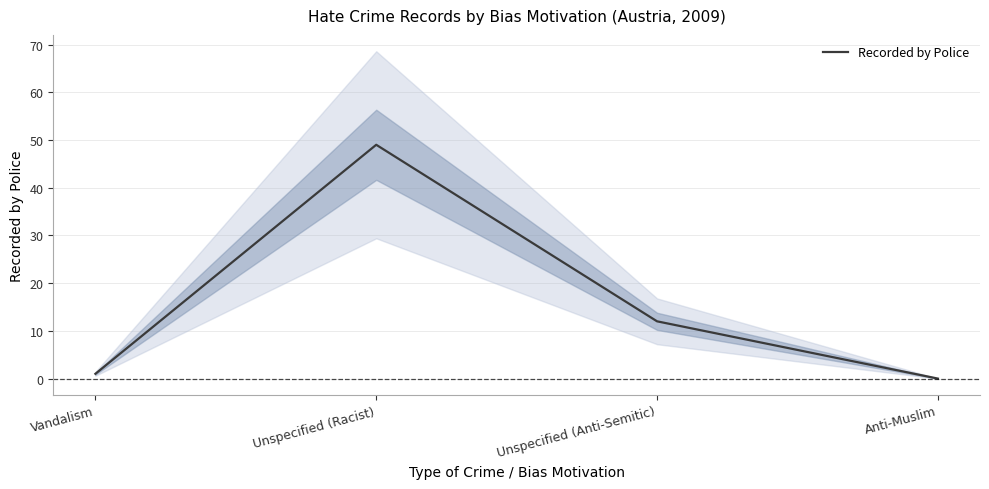

Which has a higher value, Unspecified (Anti-Semitic) or Unspecified (Racist)?

Unspecified (Racist)